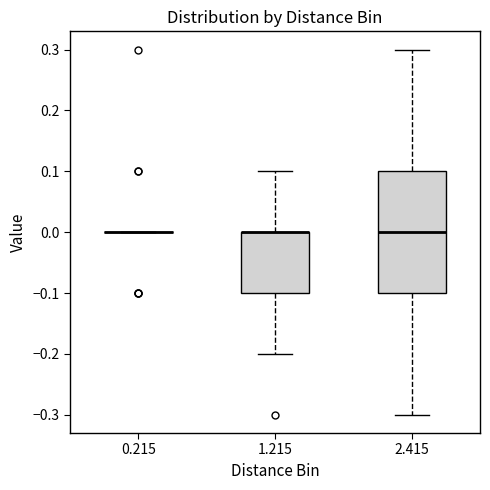

Where is the upper edge of the box at x = 1.215 on the y-axis? The values are not printed on the chart, so give them approximately, as read against the axis.

0.0